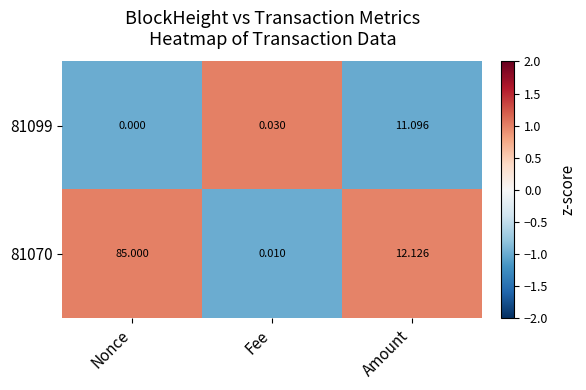

At how many categories does at least one series exceed 0?

3